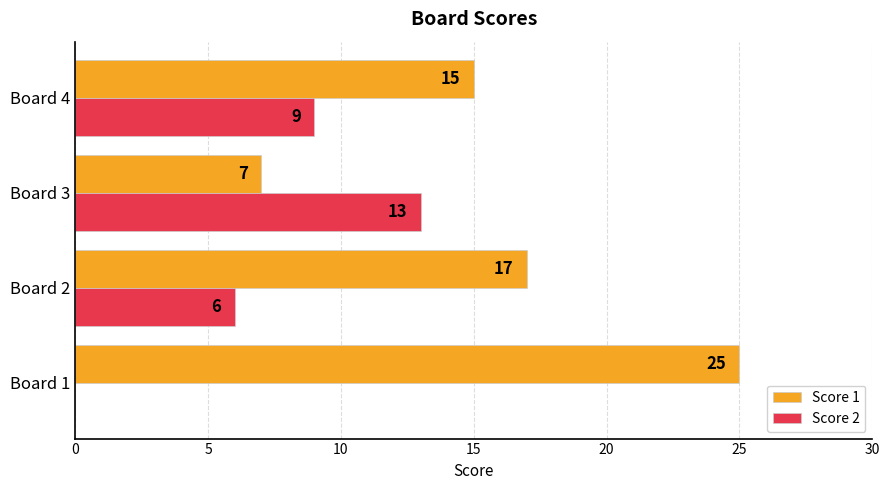

Between Board 3 and Board 4, which series saw the biggest shift?

Score 1